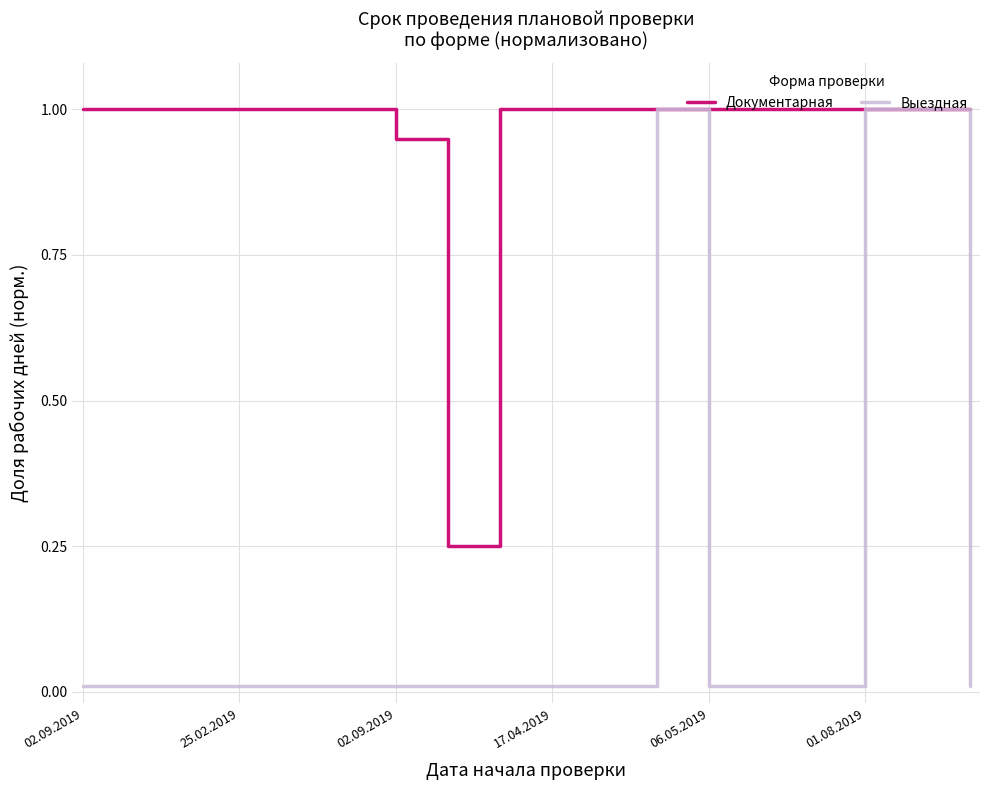

What is the maximum value for Выездная?

1.0